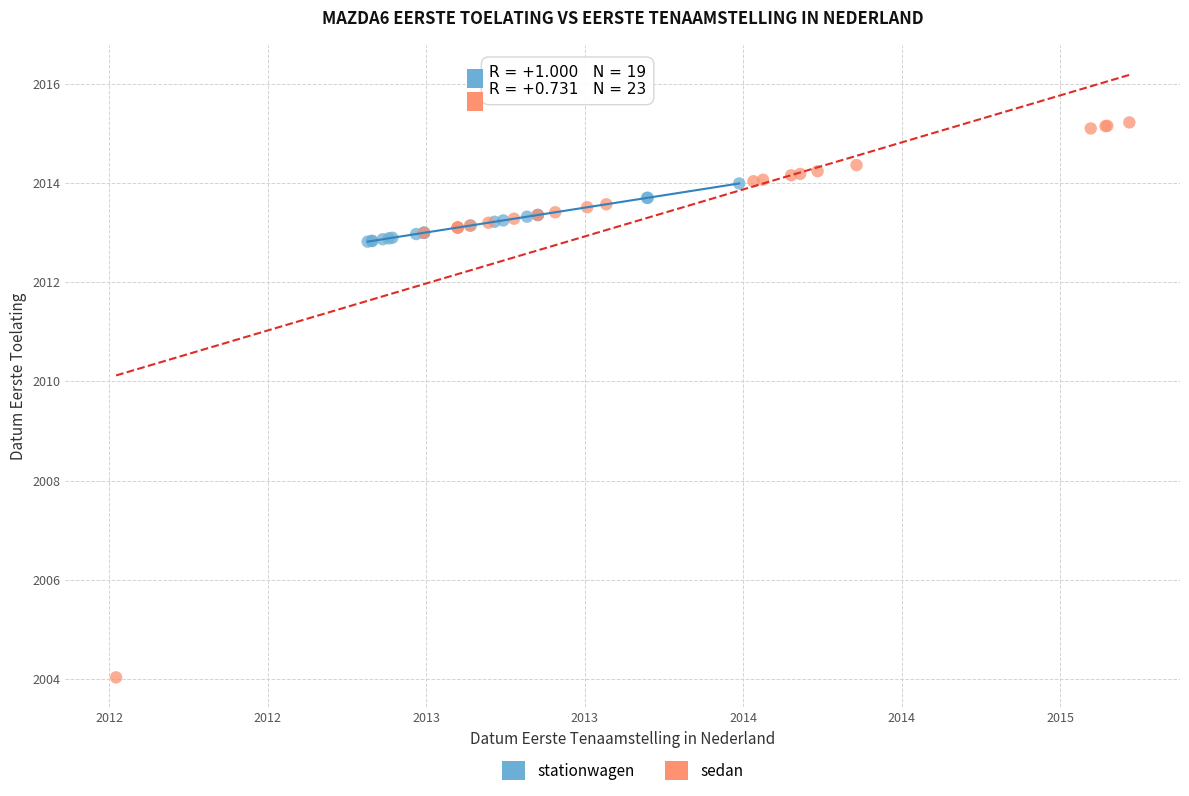

Which series has the largest Y range (max minus min)?

sedan